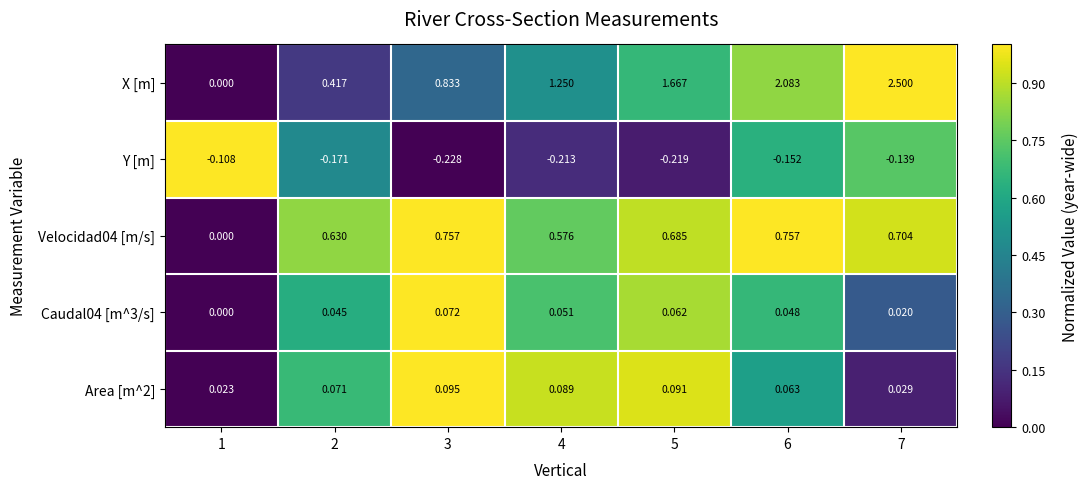

Which series changed the most between 4 and 5?

X [m]